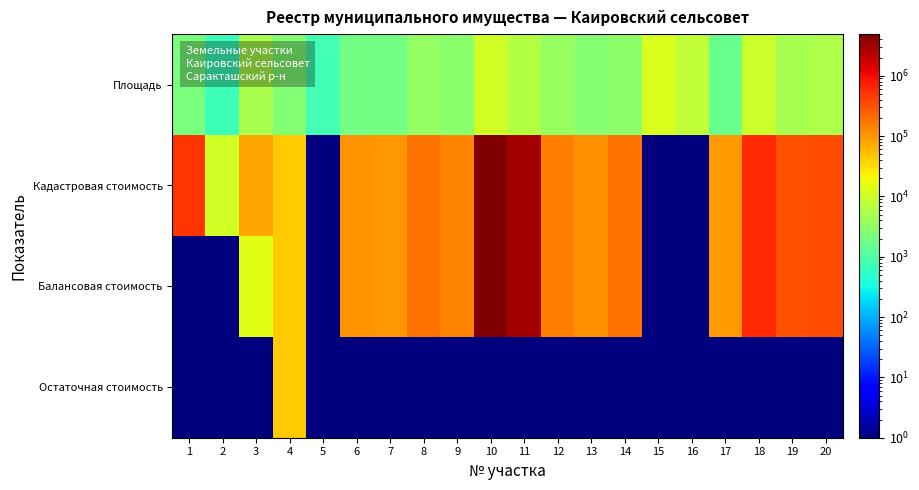

Count the number of categories in the chart.

20